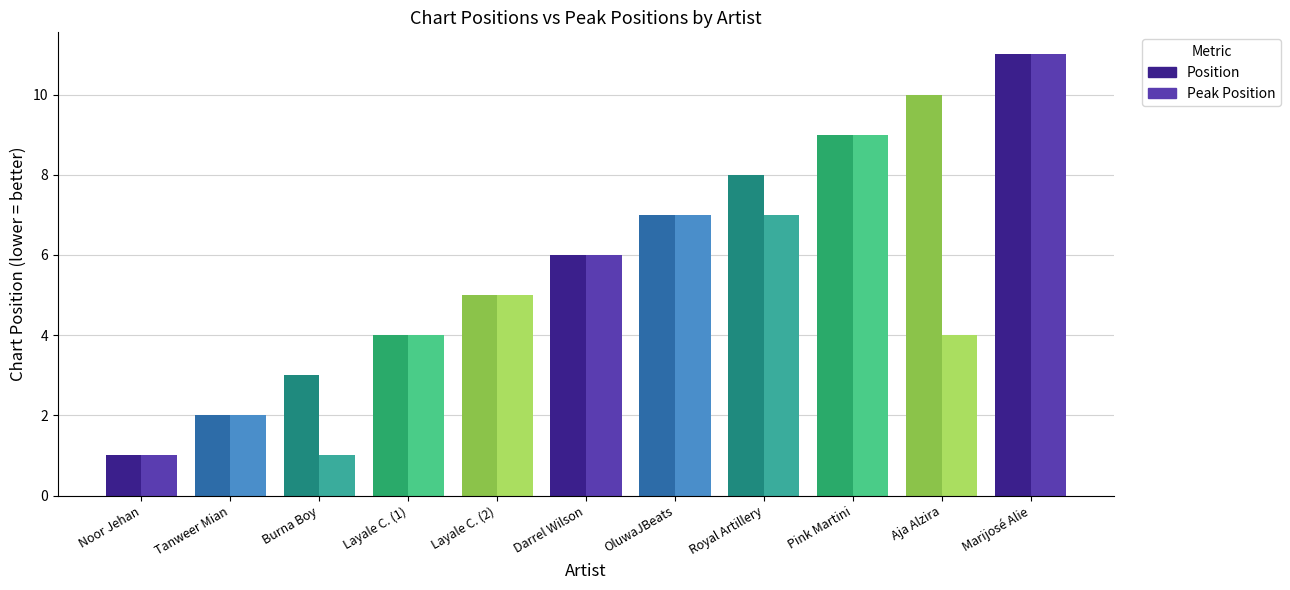

What is the sum of all Peak Position values?

57